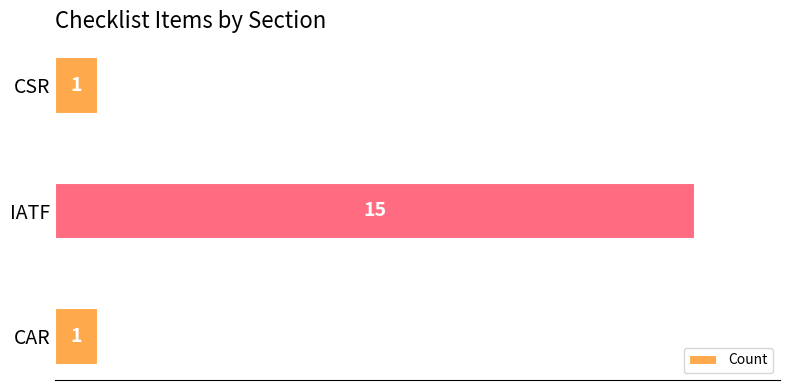

What is the average value?

6